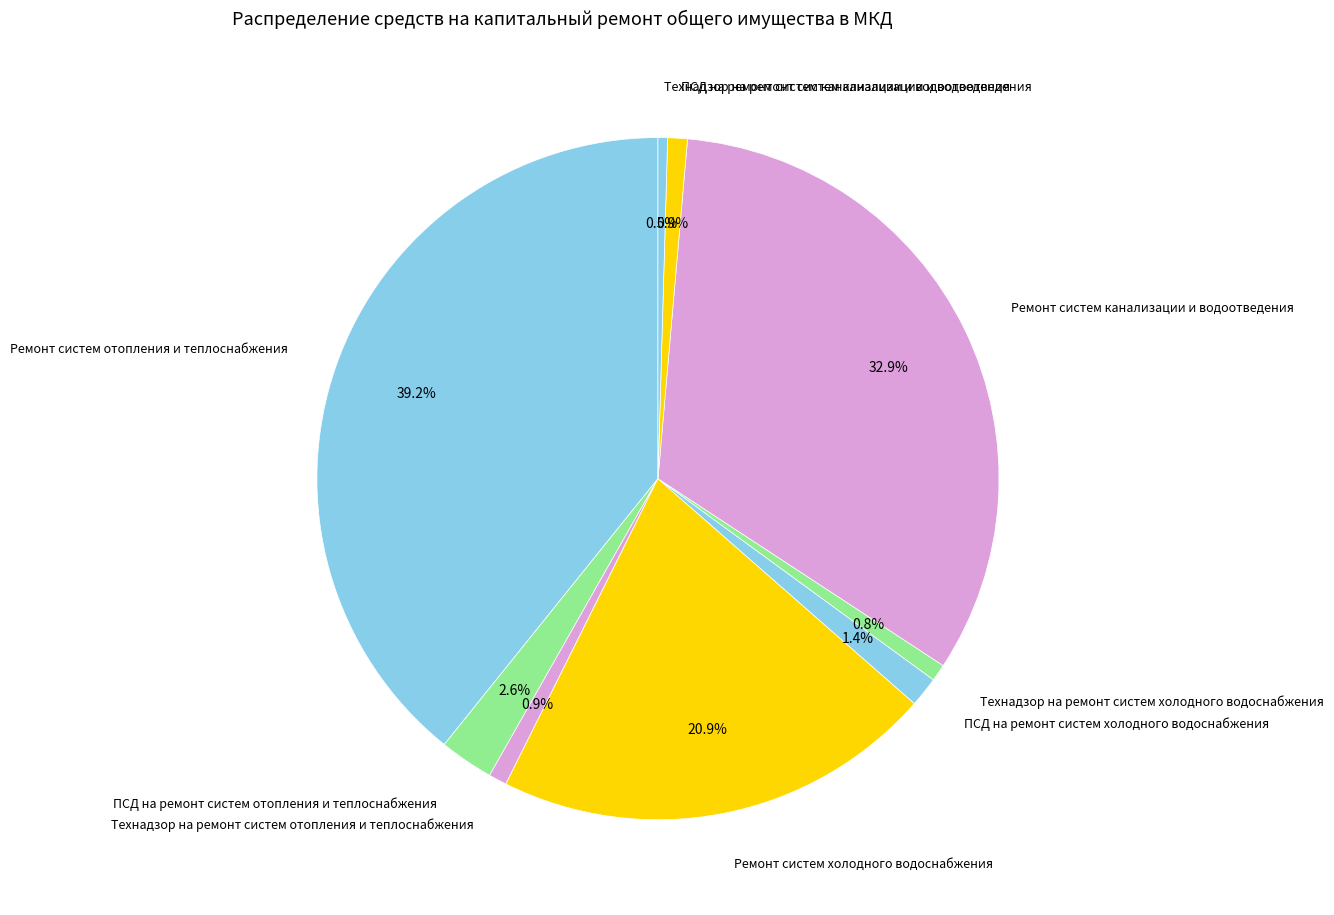

What is the ratio of the value at Технадзор на ремонт систем канализации и водоотведения to the value at Технадзор на ремонт систем холодного водоснабжения?

0.6